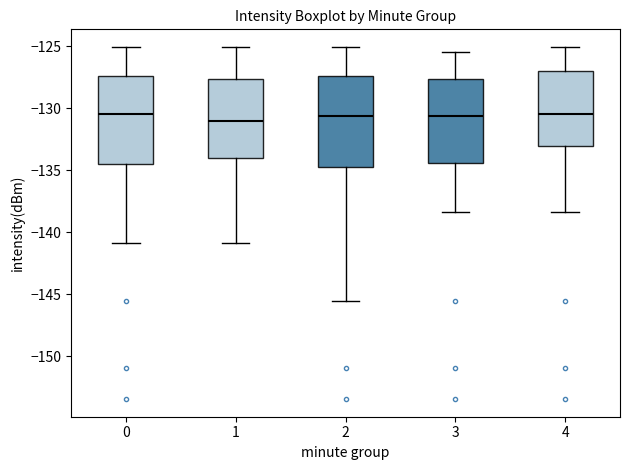

Reading left to right, read every box against the y-axis: the position of its median line, the range the box covers, and the ends of its whiskers. The values are not printed on the chart, so give them approximately, as read against the axis.

0: median -130.5, box -134.5 to -127.5, whiskers -141.0 to -125.0
1: median -131.0, box -134.0 to -127.5, whiskers -141.0 to -125.0
2: median -130.5, box -134.5 to -127.5, whiskers -145.5 to -125.0
3: median -130.5, box -134.5 to -127.5, whiskers -138.5 to -125.5
4: median -130.5, box -133.0 to -127.0, whiskers -138.5 to -125.0